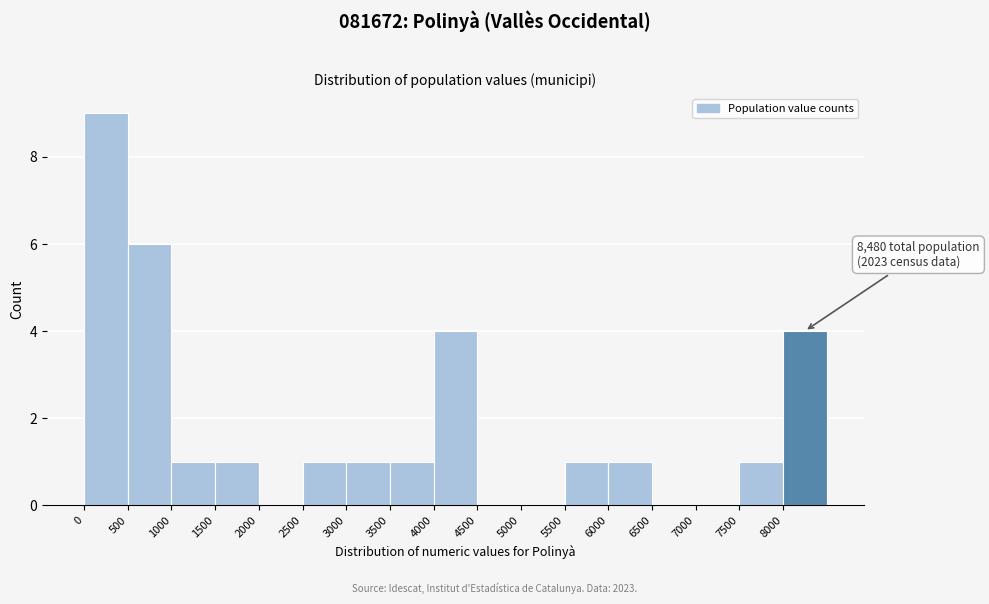

Over which range of the x-axis is the bar tallest?

0 to 500